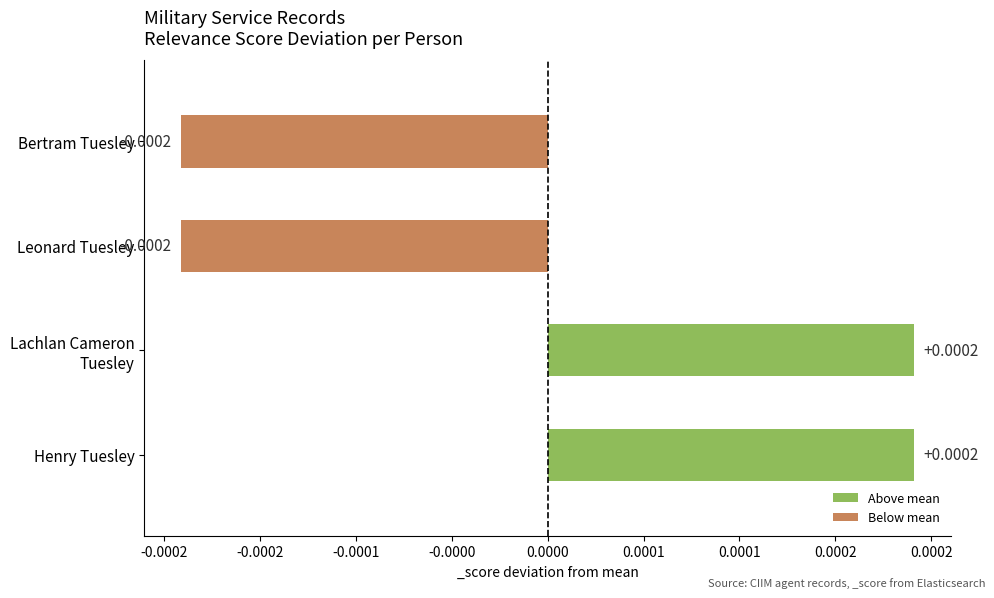

Count the number of values greater than 0.

2